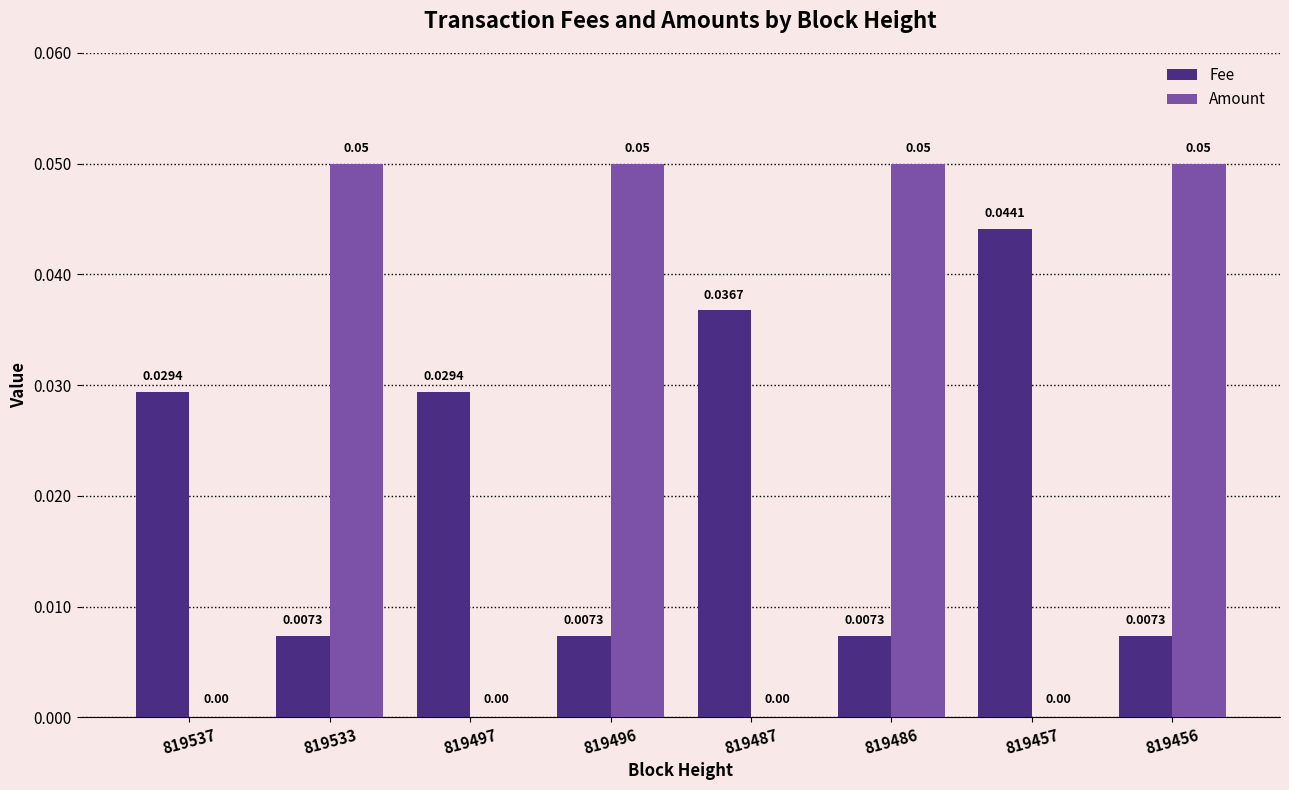

Which series changed the most between 819537 and 819533?

Amount